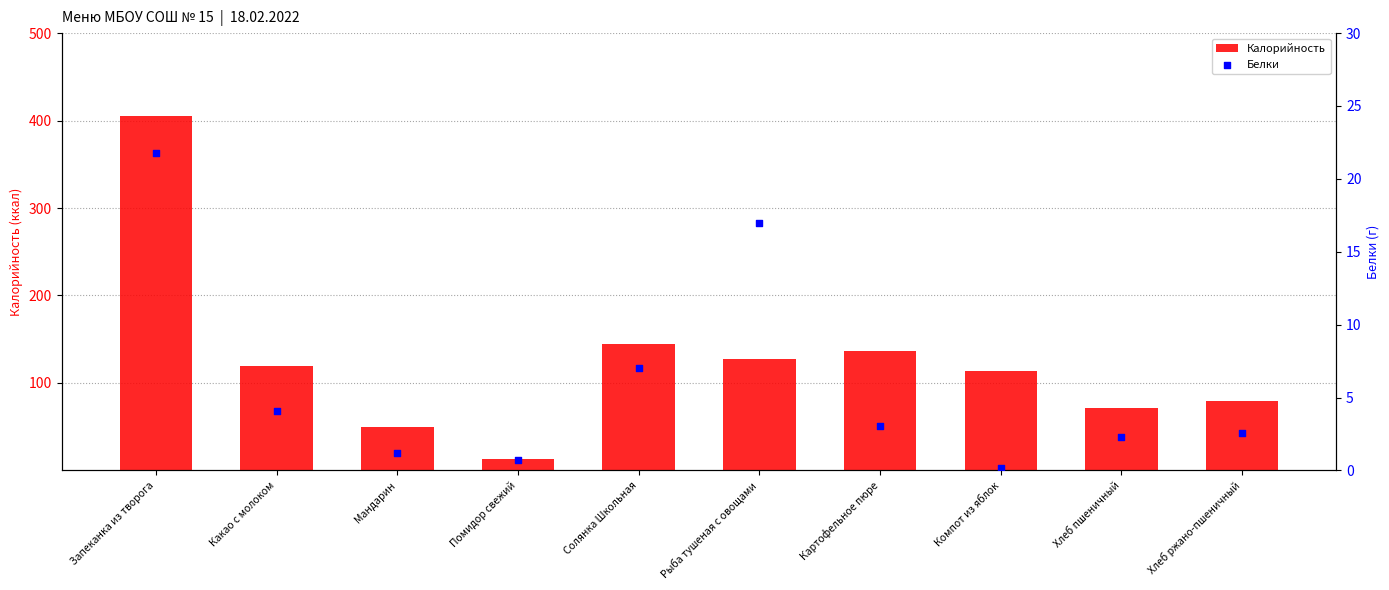

Which series reaches the maximum Y coordinate?

Калорийность